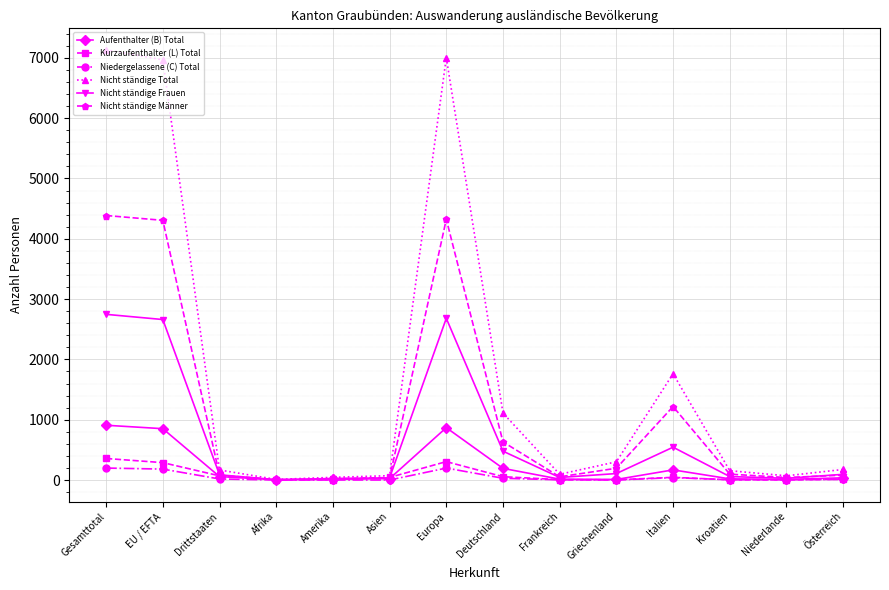

Which series has the widest spread of values?

Nicht ständige Total